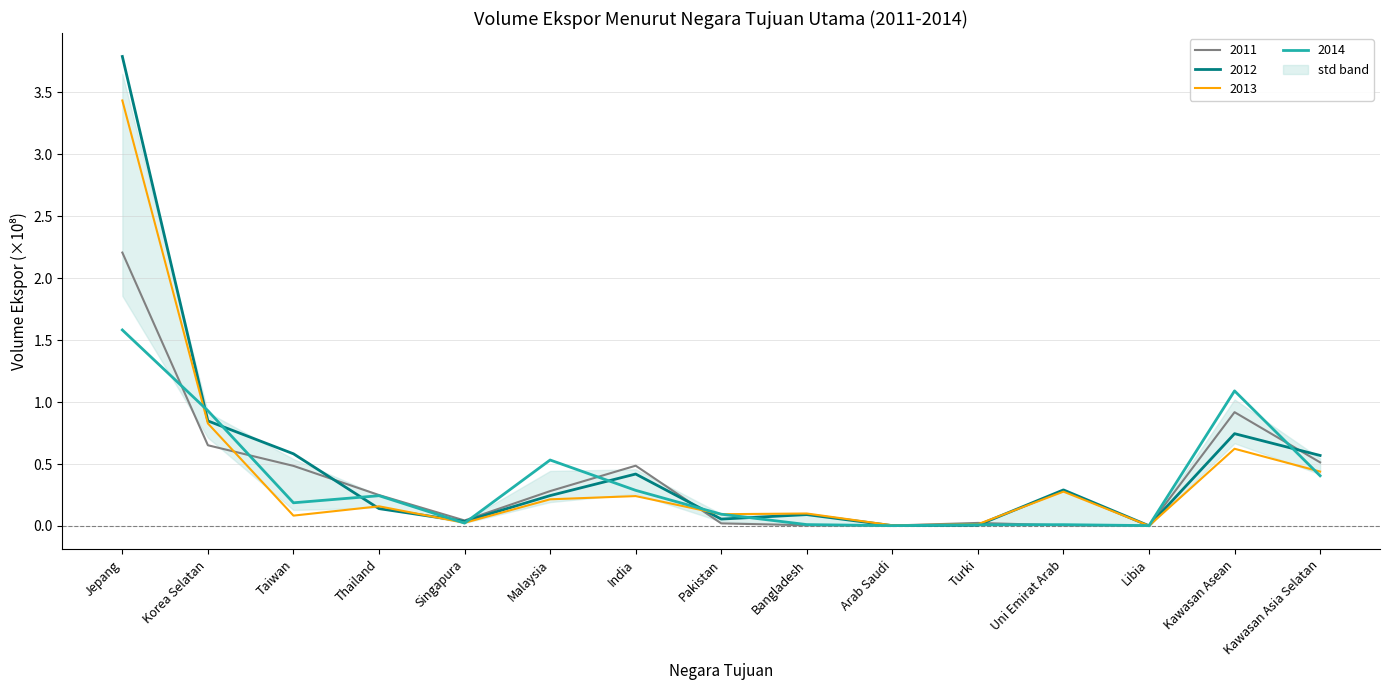

Rank the series by their average value, from lowest to highest.

2014, 2011, 2013, 2012